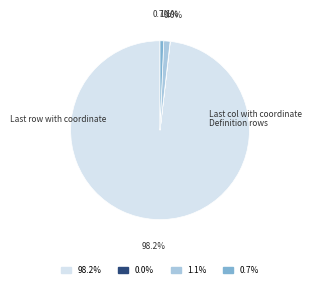

Is there any slice that represents more than half of the pie?

Yes